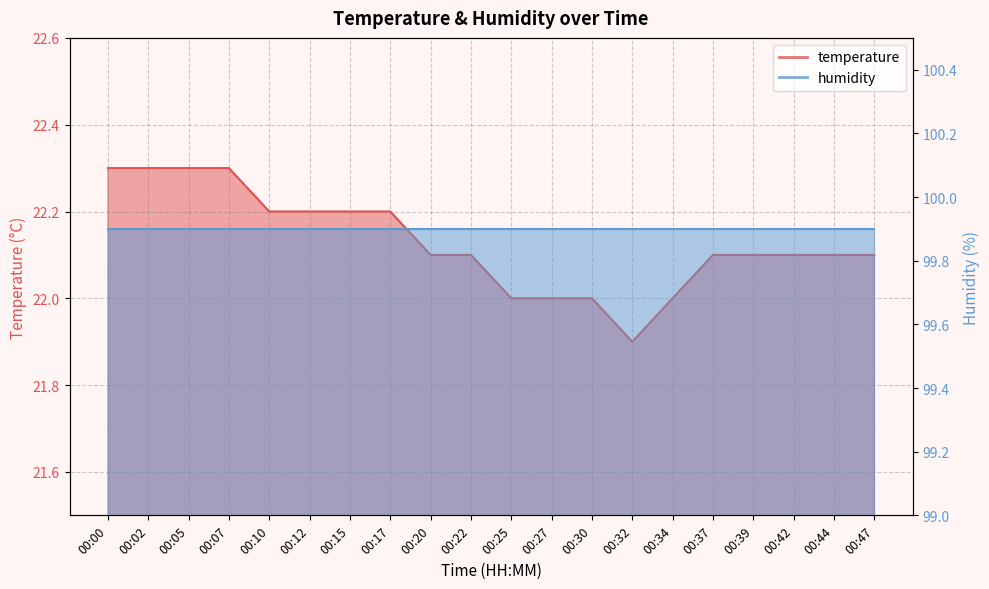

Does the chart display data point markers on the line(s)?

No